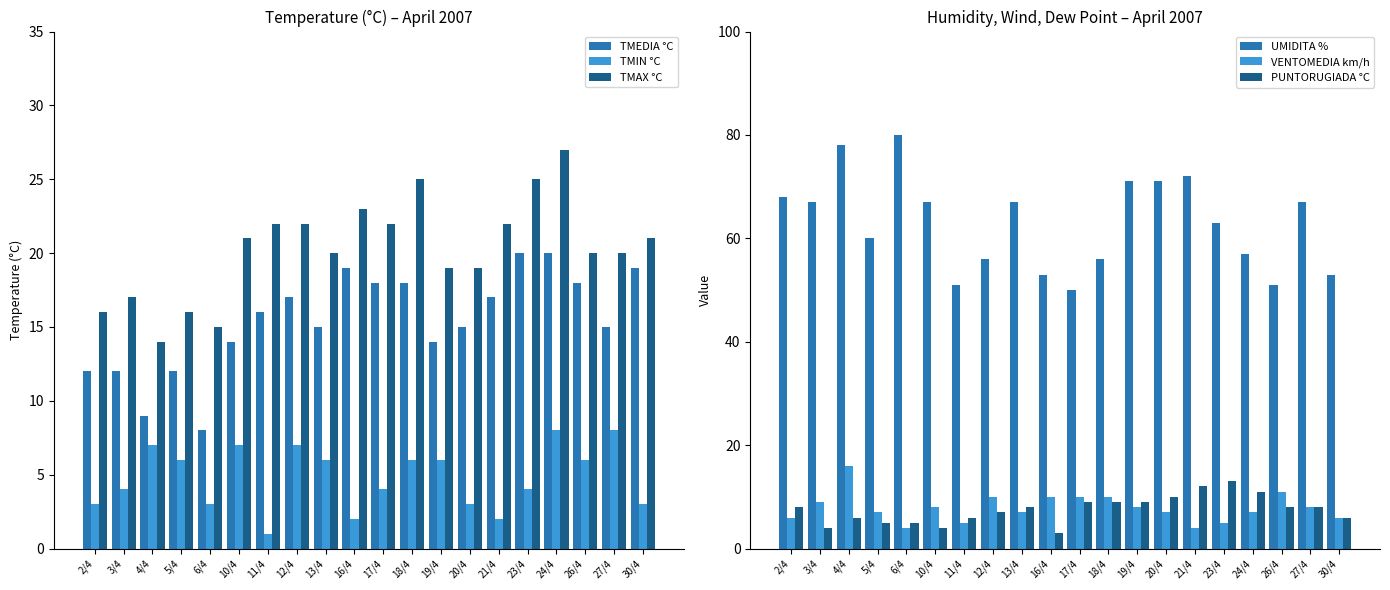

What is the approximate value of TMIN °C at 13/4?

6